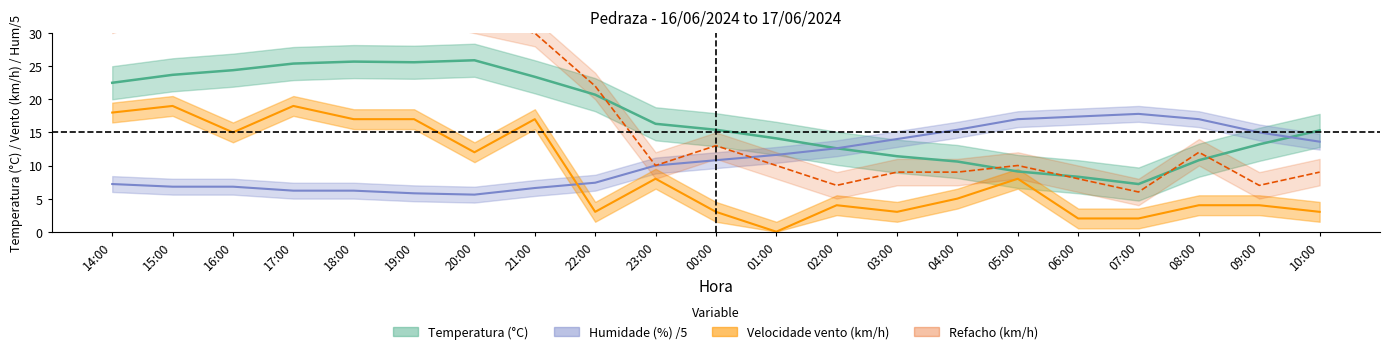

Is it true that Humidade equals 3.4 at 03:00?

False